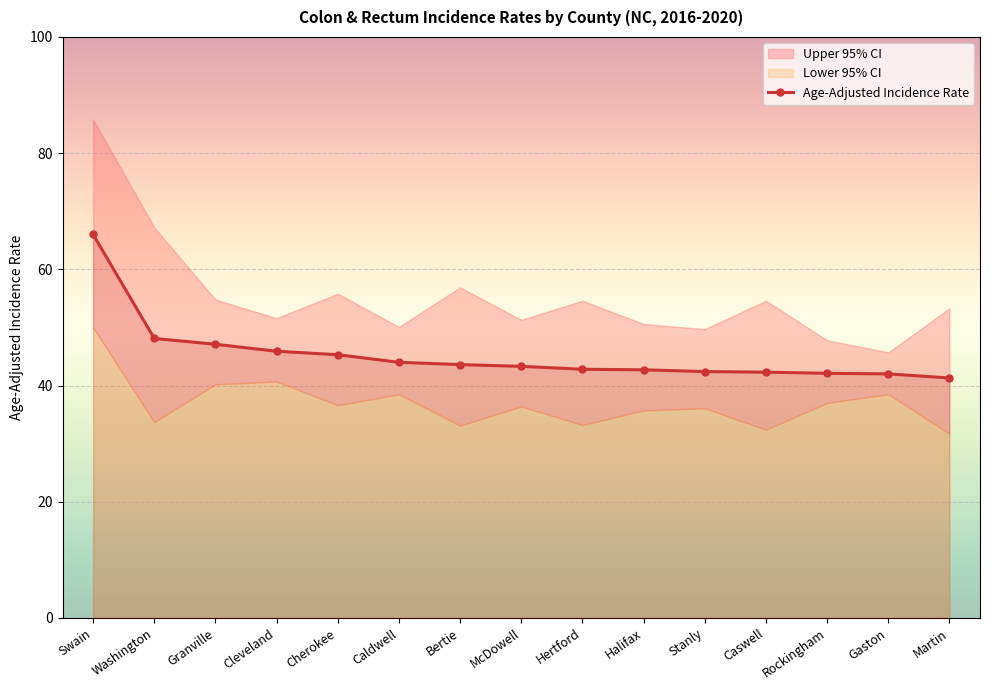

How many data points are less than 43?

7